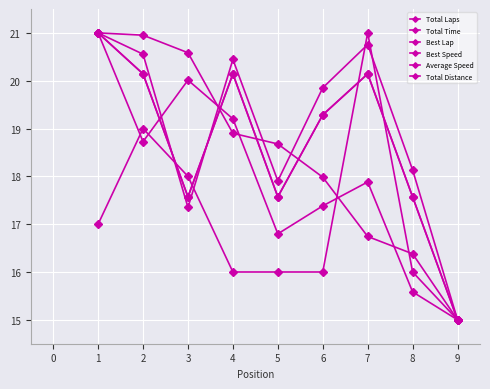

Is this an area chart (filled region under the line)?

No